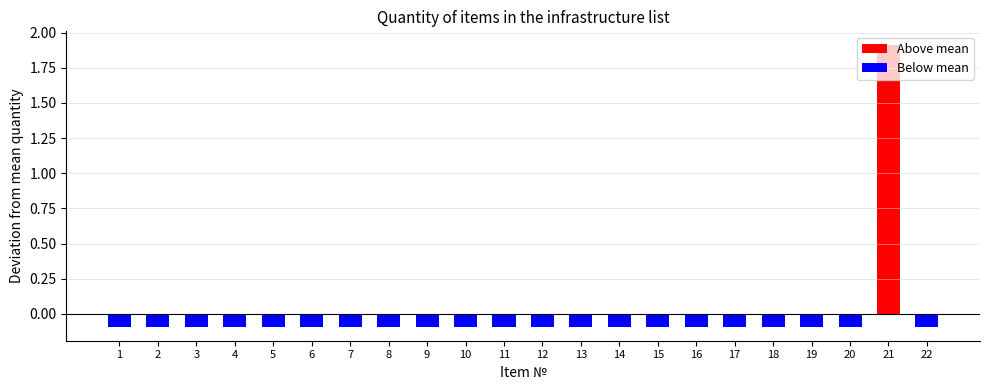

What is the value of the 15th bar from the left?

-0.1